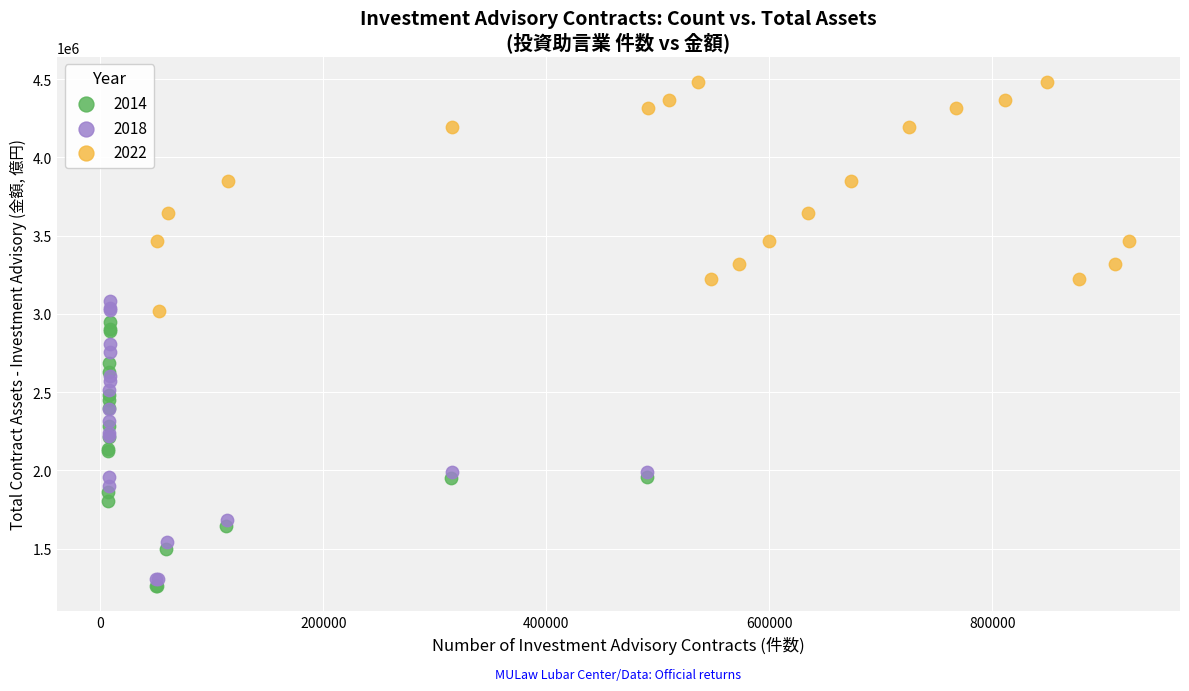

Which series has the widest spread of Y values?

2018